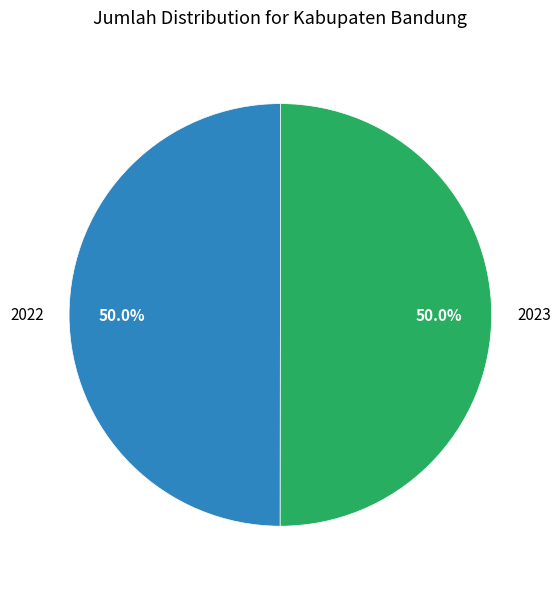

How many segments does this pie chart have?

2